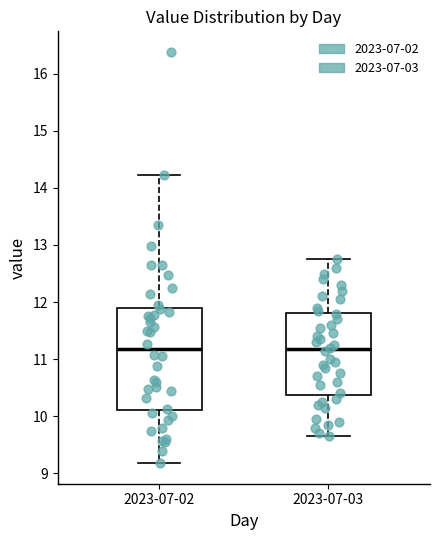

Reading left to right, read every box against the y-axis: the position of its median line, the range the box covers, and the ends of its whiskers. The values are not printed on the chart, so give them approximately, as read against the axis.

2023-07-02: median 11.2, box 10.1 to 11.9, whiskers 9.2 to 14.2
2023-07-03: median 11.2, box 10.4 to 11.8, whiskers 9.7 to 12.8